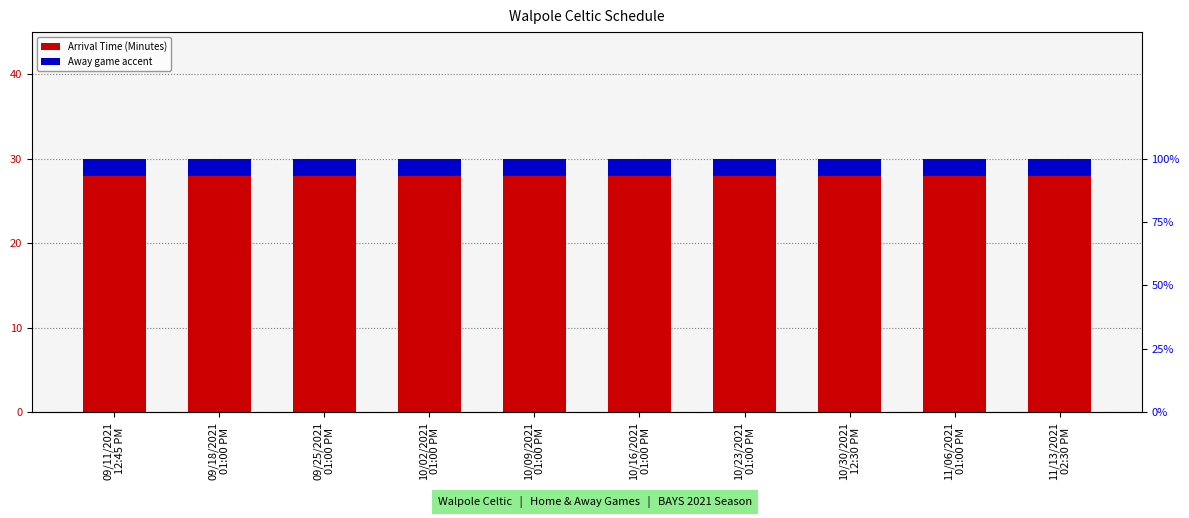

Which series has the largest total across all categories?

Arrival Time (Minutes)